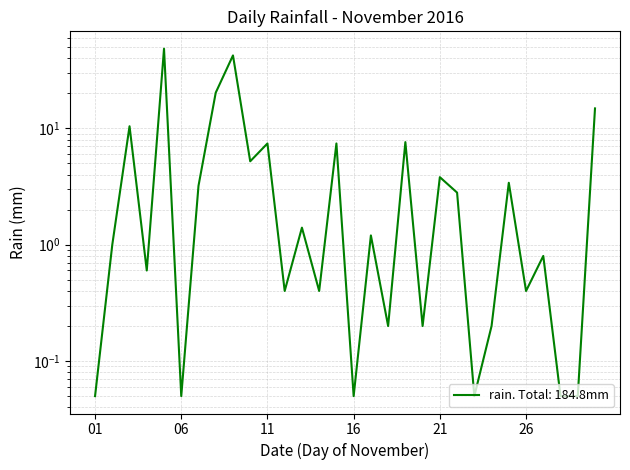

What is the value of the 24th point from the left?

0.2